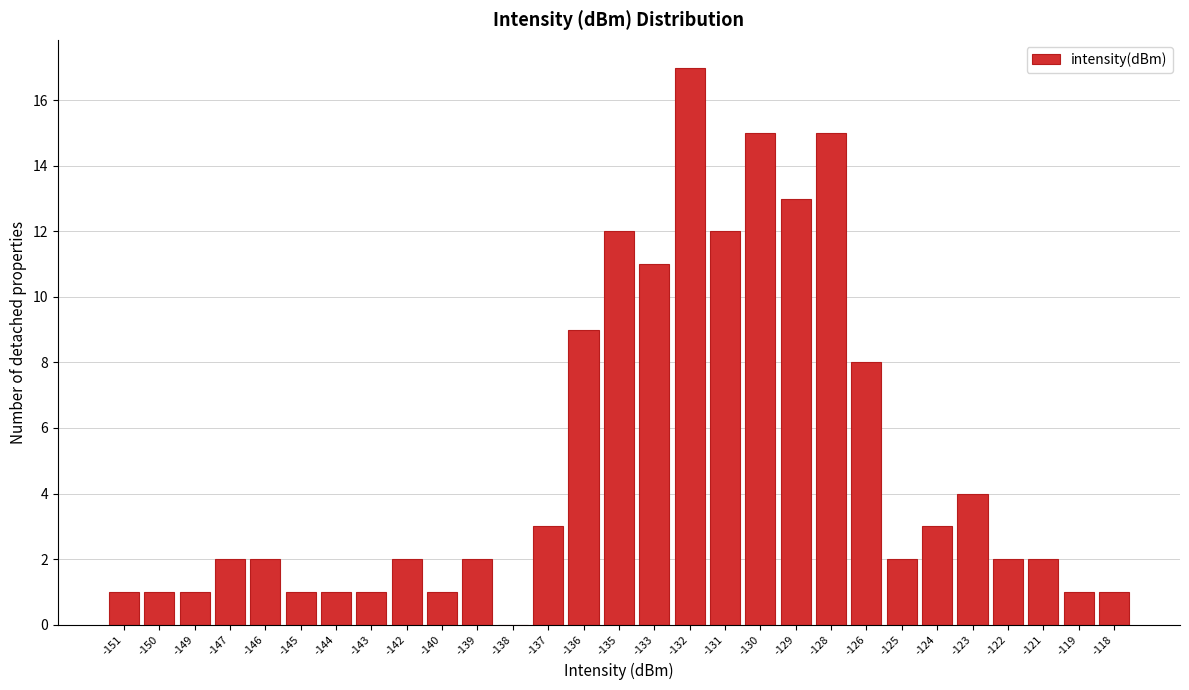

Reading left to right, list all the values displayed in this chart.

-151=1	-150=1	-149=1	-147=2	-146=2	-145=1	-144=1	-143=1	-142=2	-140=1	-139=2	-138=0	-137=3	-136=9	-135=12	-133=11	-132=17	-131=12	-130=15	-129=13	-128=15	-126=8	-125=2	-124=3	-123=4	-122=2	-121=2	-119=1	-118=1